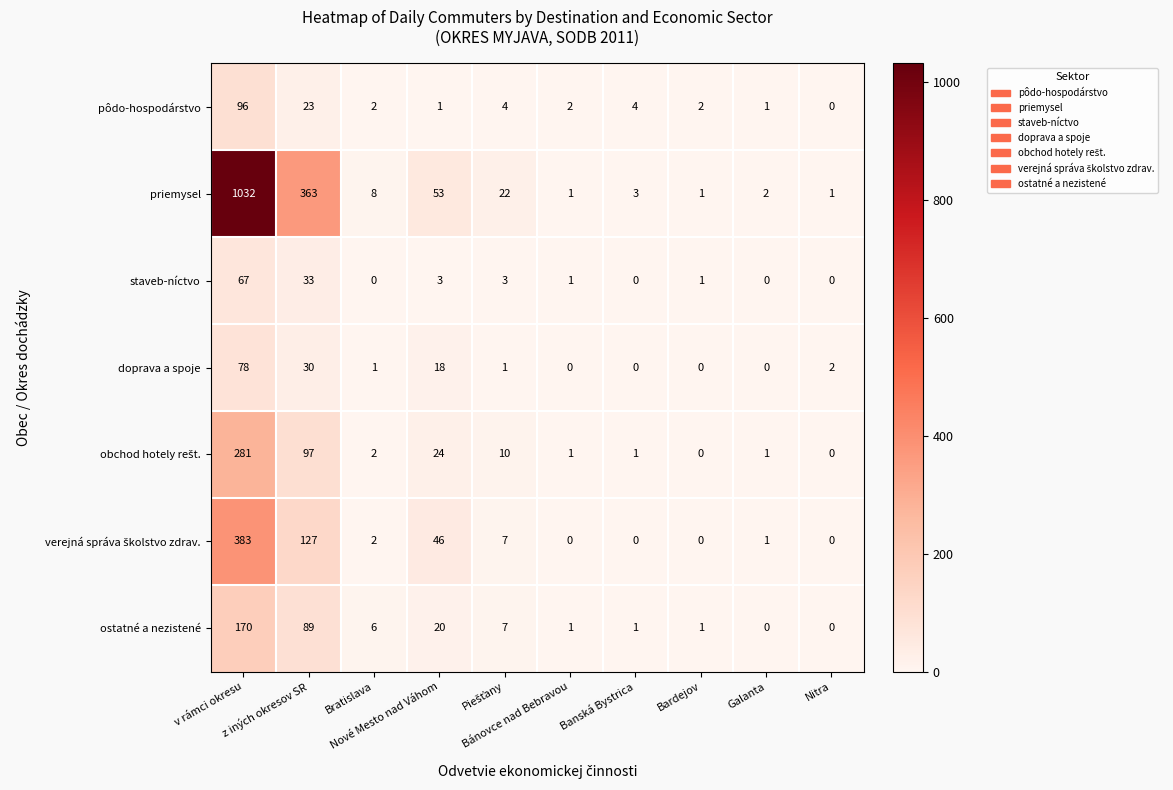

At how many categories does at least one series exceed 617?

1